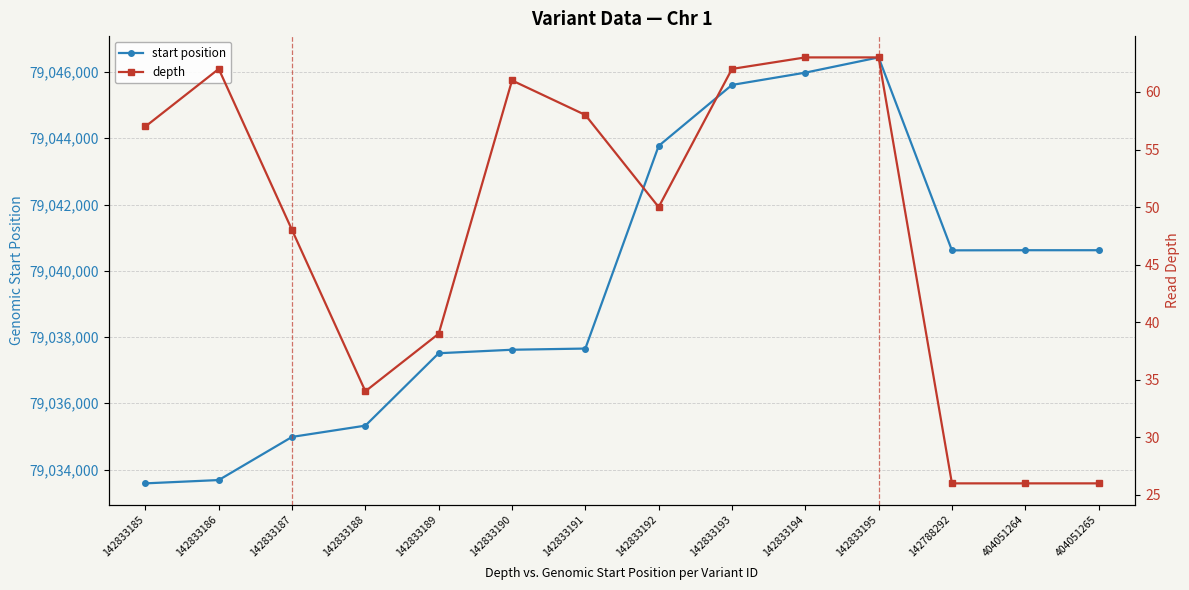

How many lines are shown in the chart?

2